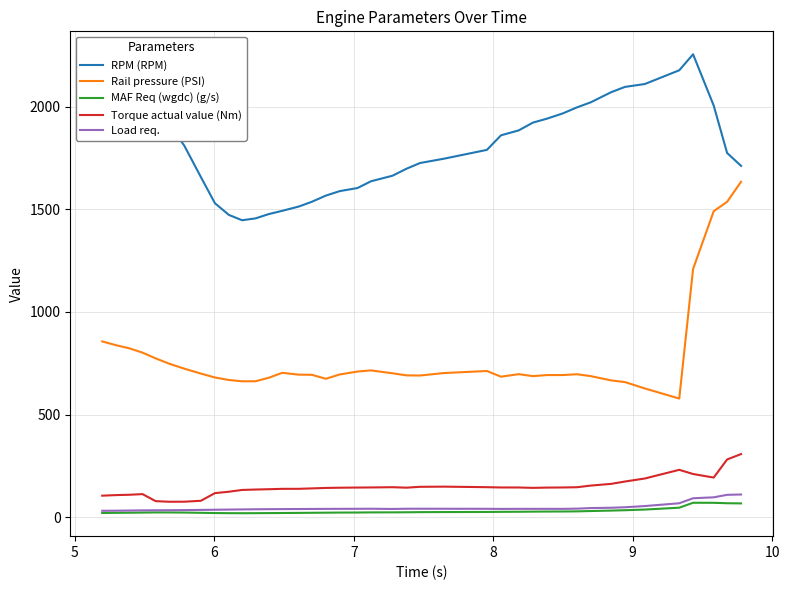

Which series has the largest range (max minus min)?

Rail pressure (PSI)